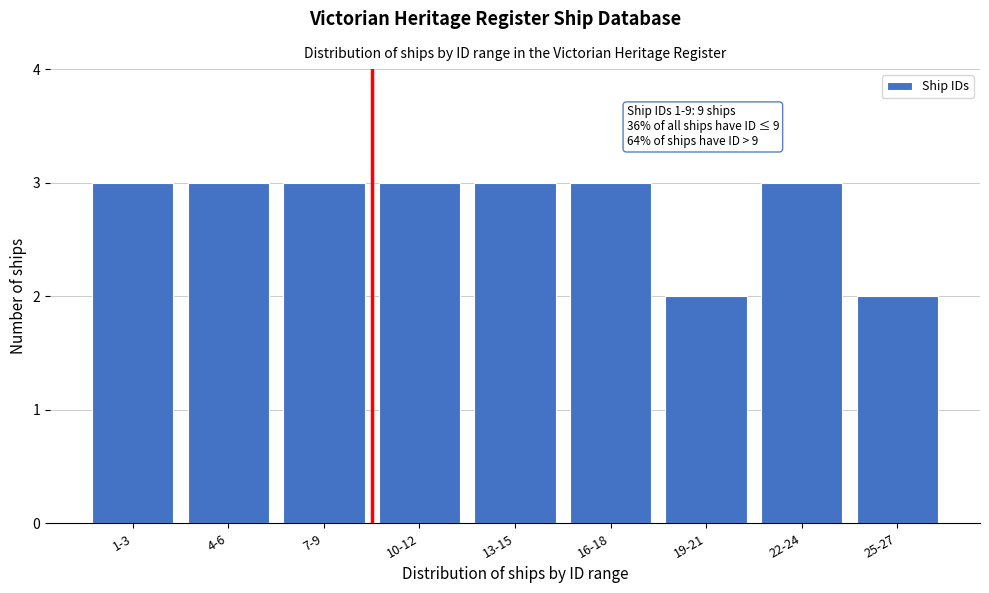

Reading right to left, what are all the values shown in this chart?

25-27=2	22-24=3	19-21=2	16-18=3	13-15=3	10-12=3	7-9=3	4-6=3	1-3=3